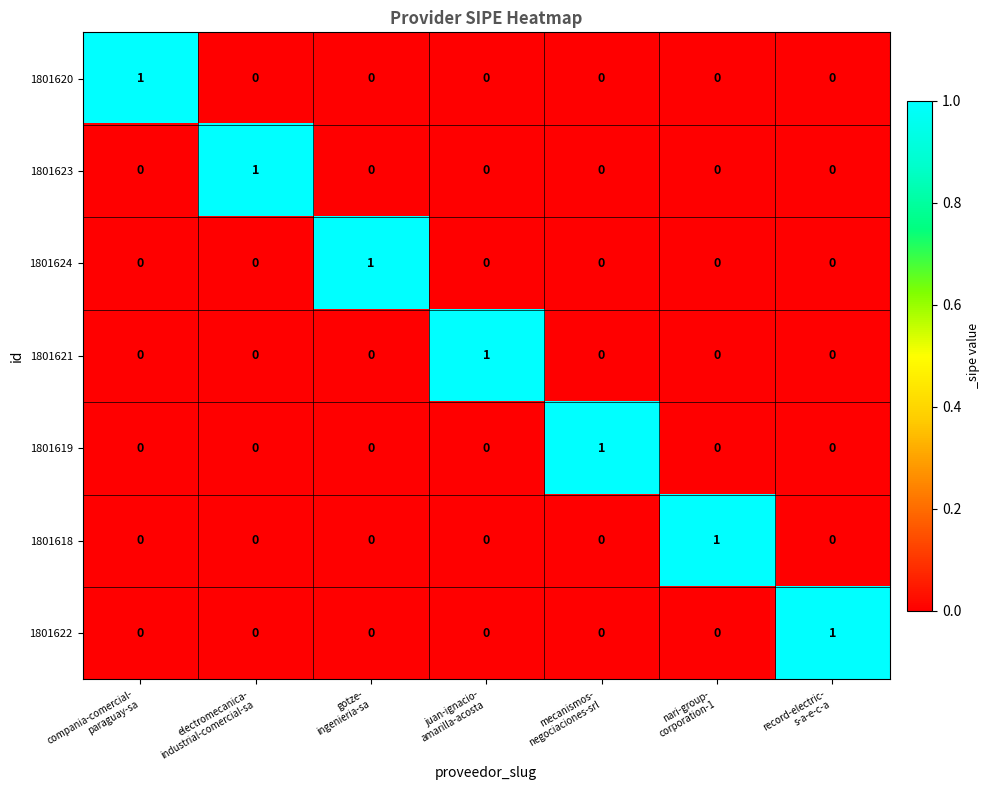

How many 1801624 values are between 0 and 1?

7